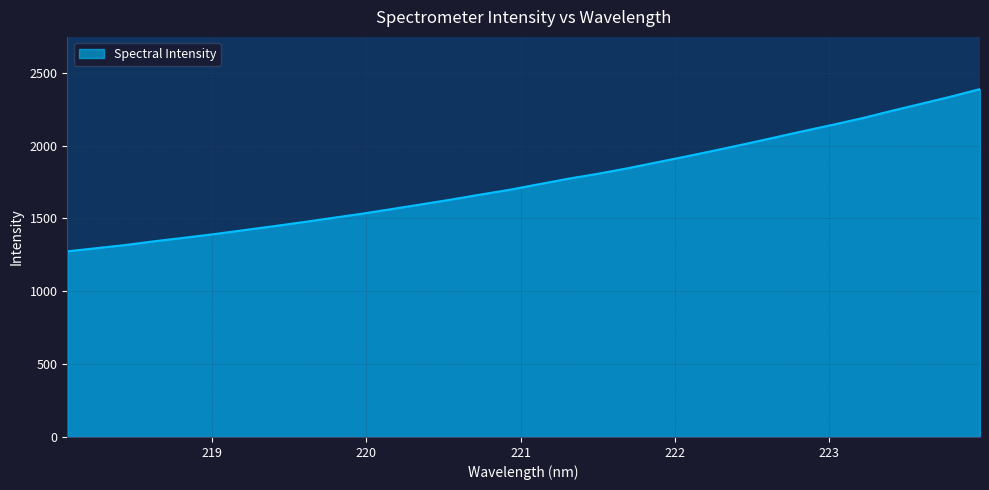

What is the greatest value displayed?

2388.1